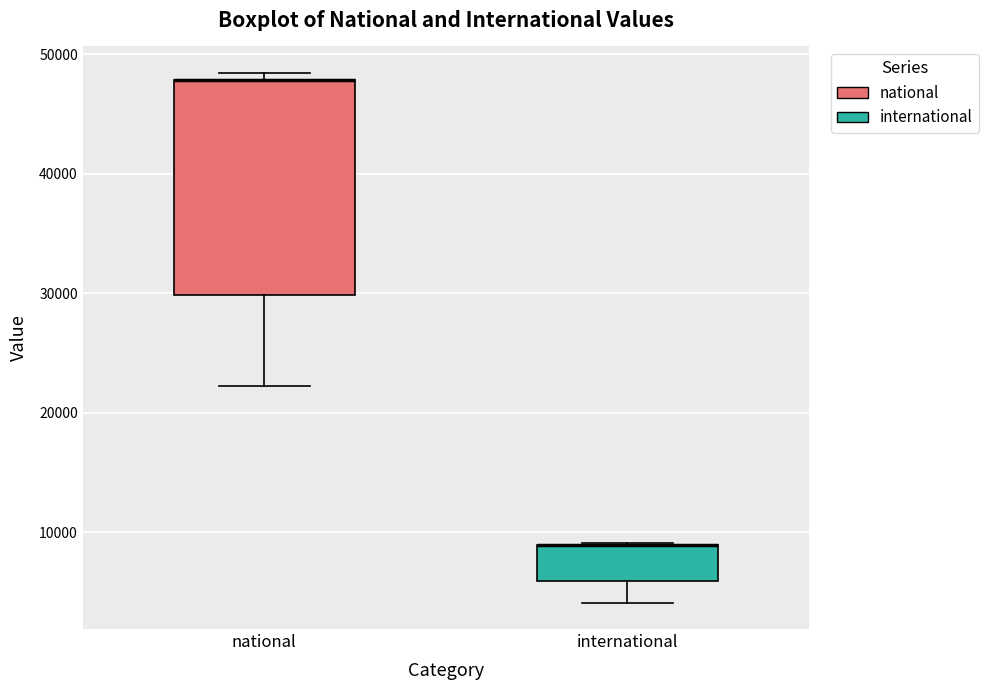

Comparing the boxes themselves (not the whiskers), which one is the tallest?

national